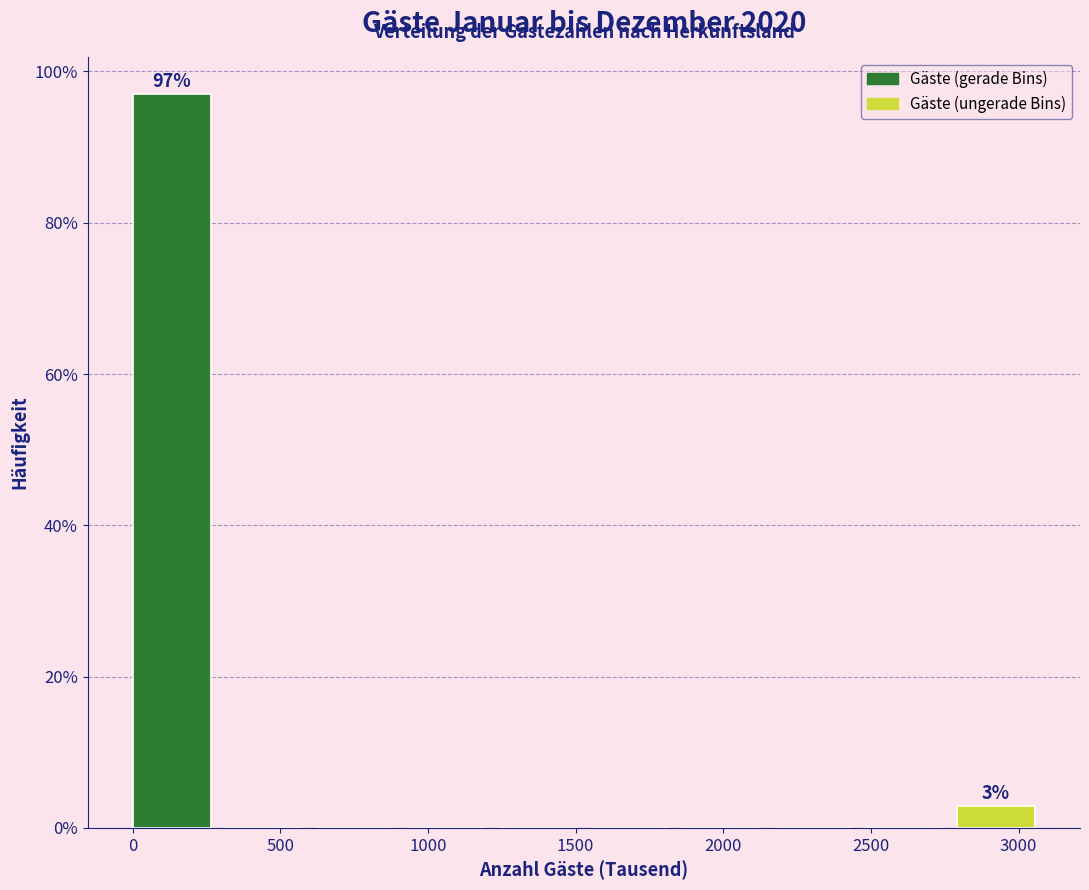

Which range on the x-axis has the tallest bar?

0 to 300